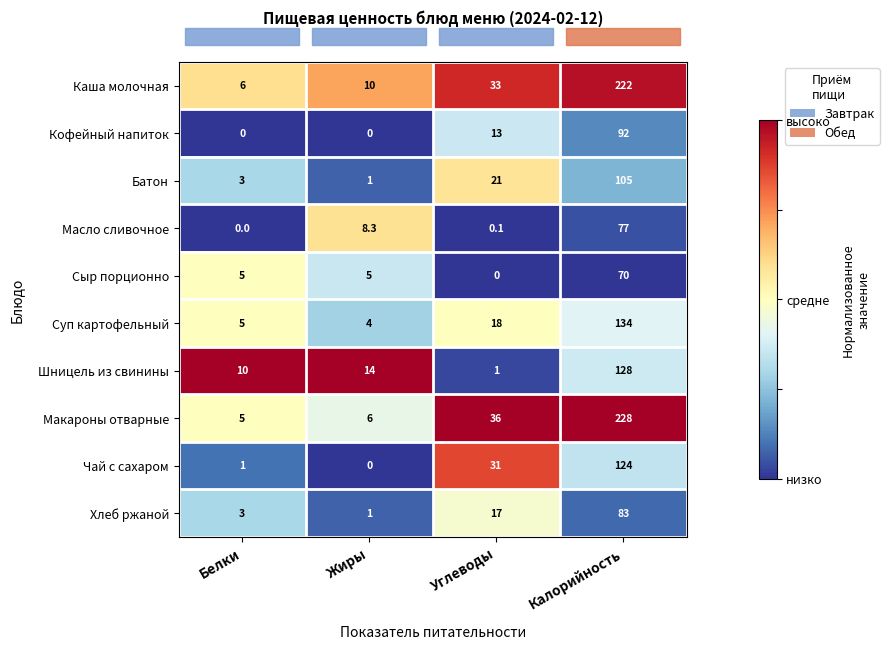

At which label does Каша молочная reach its peak?

Калорийность